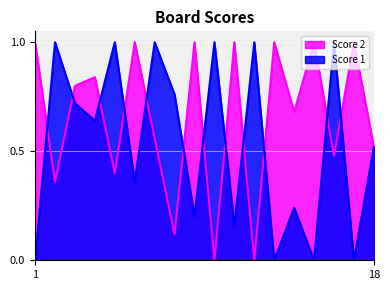

How many lines are shown in the chart?

2